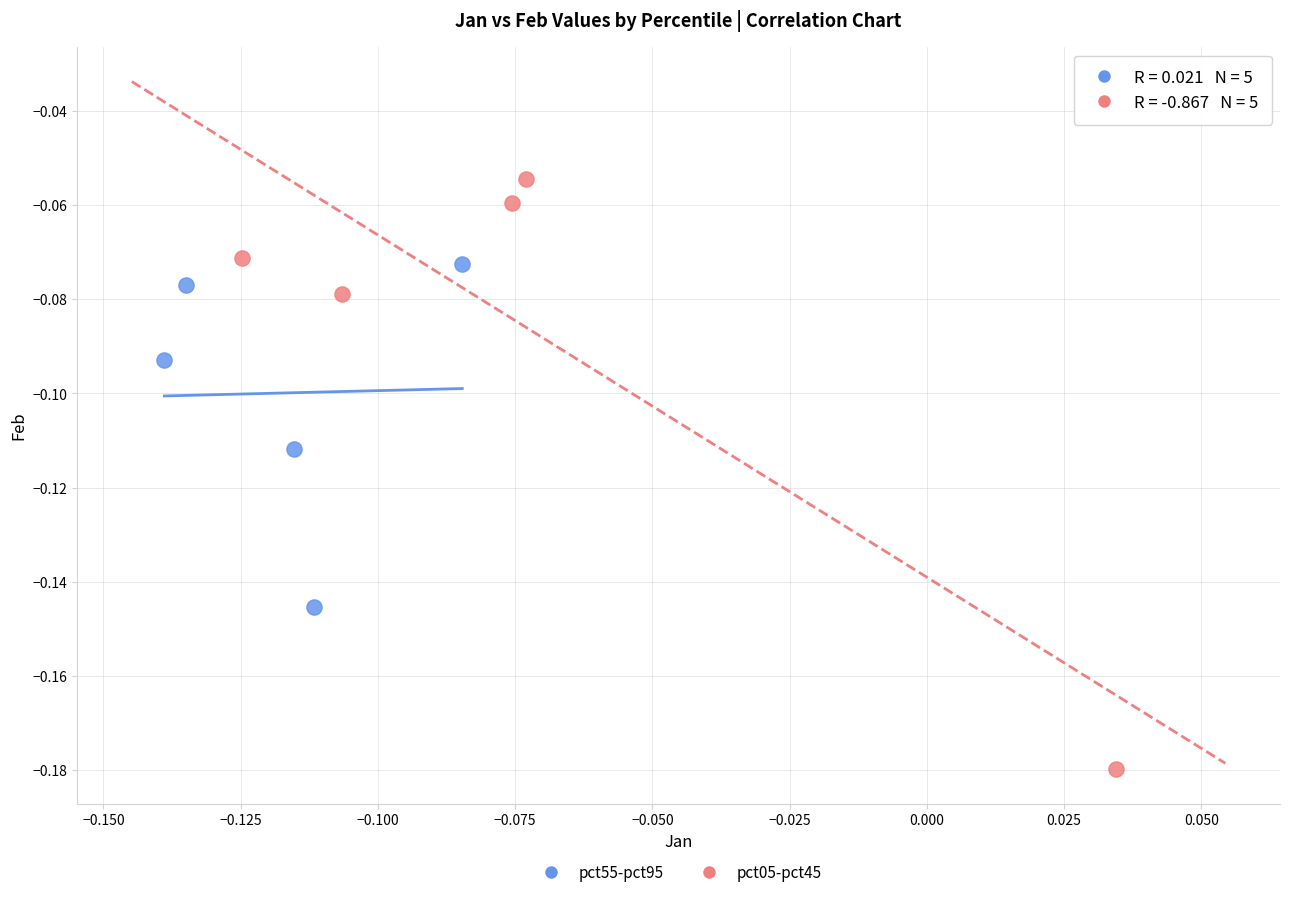

What are all the series names shown in the legend?

pct55-pct95, pct05-pct45